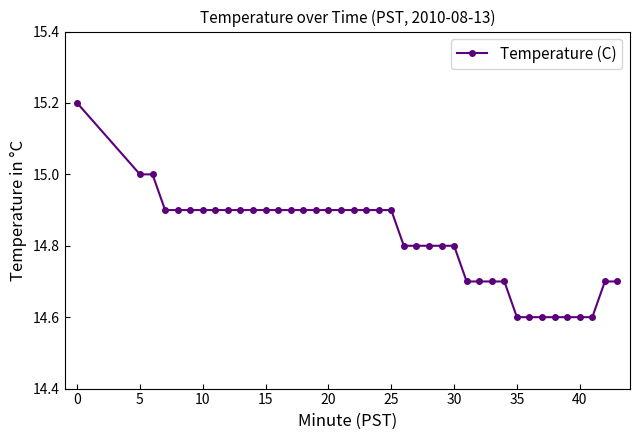

What is the sum of all values?

592.7